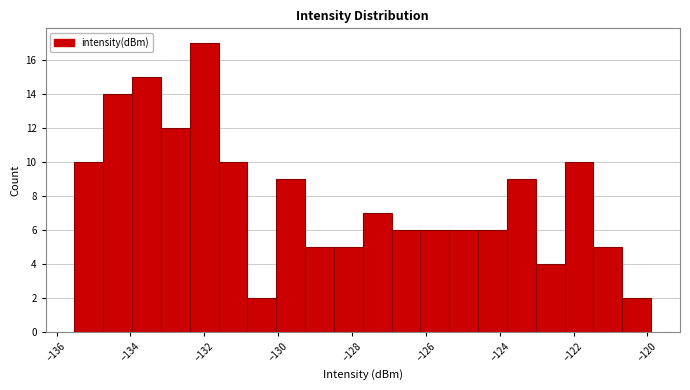

Read against the x-axis, roughly where is the centre of the tallest bar?

-132.0